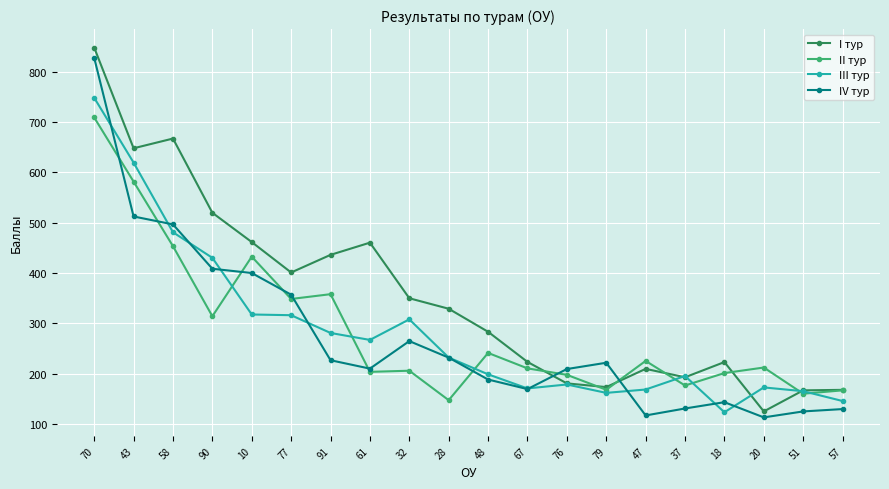

How many data points in II тур are above 212?

10